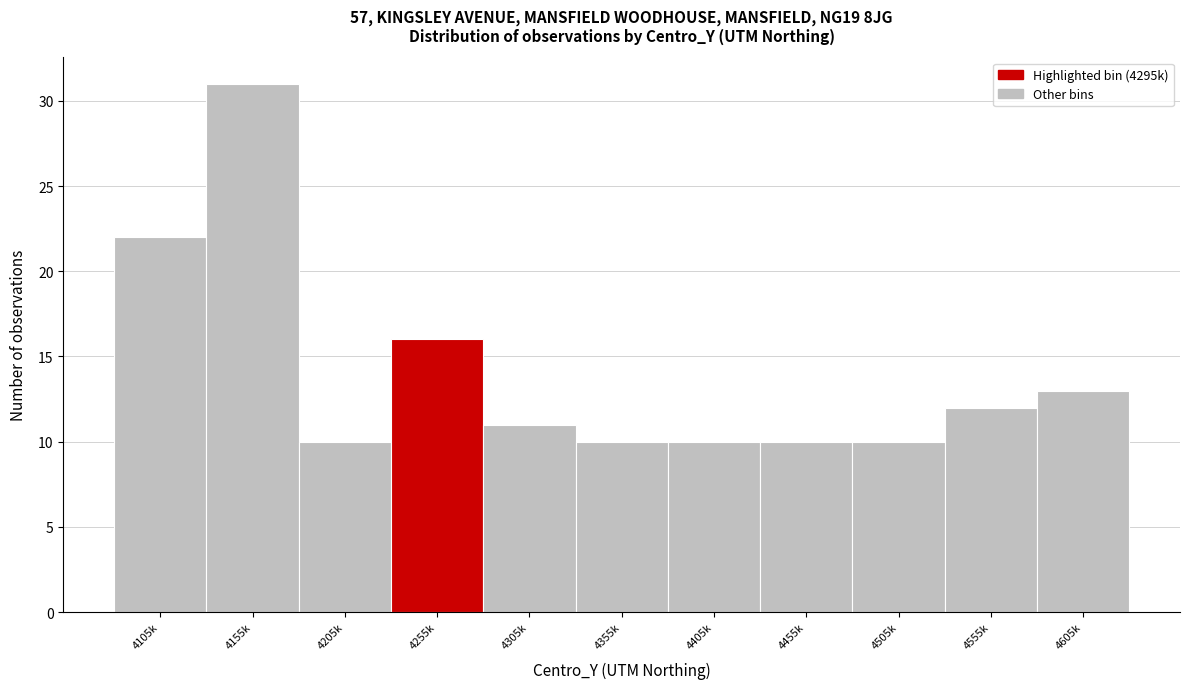

Reading right to left, what are all the values shown in this chart?

4605k=13	4555k=12	4505k=10	4455k=10	4405k=10	4355k=10	4305k=11	4255k=16	4205k=10	4155k=31	4105k=22